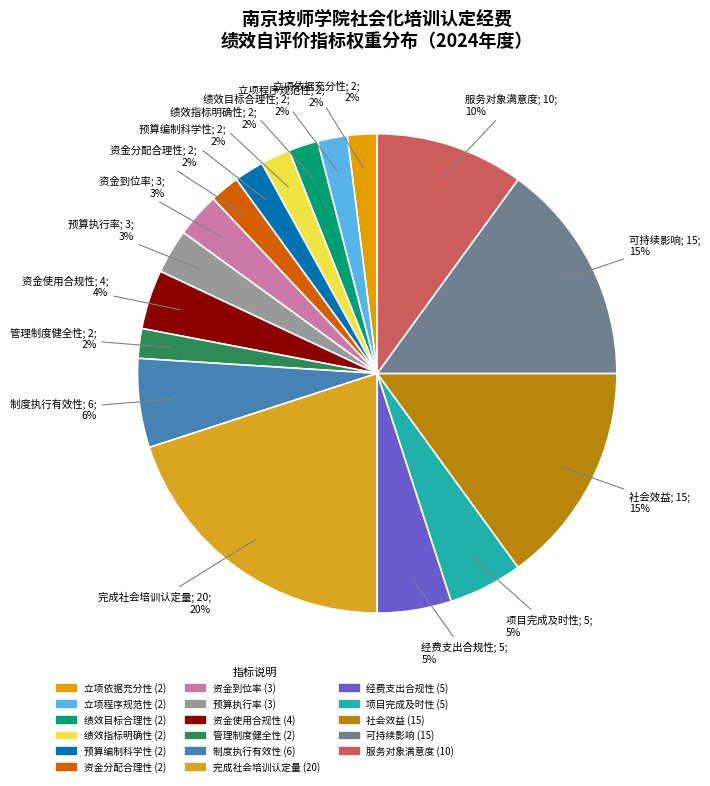

Is it true that 制度执行有效性 is 6% of the pie?

True